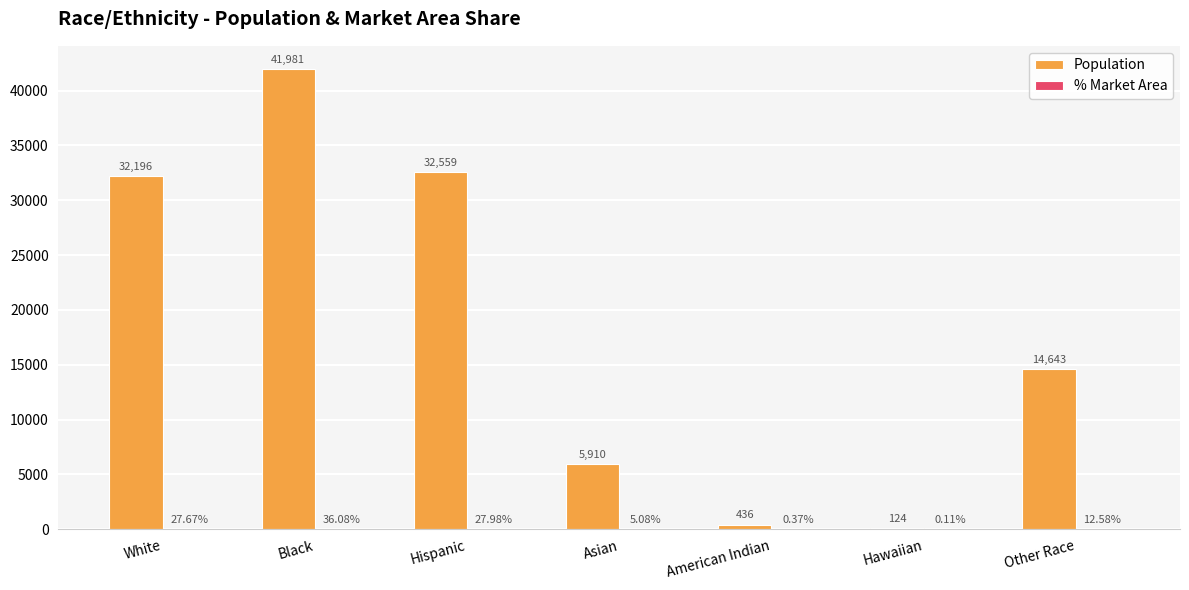

Which series has the largest total across all categories?

Population